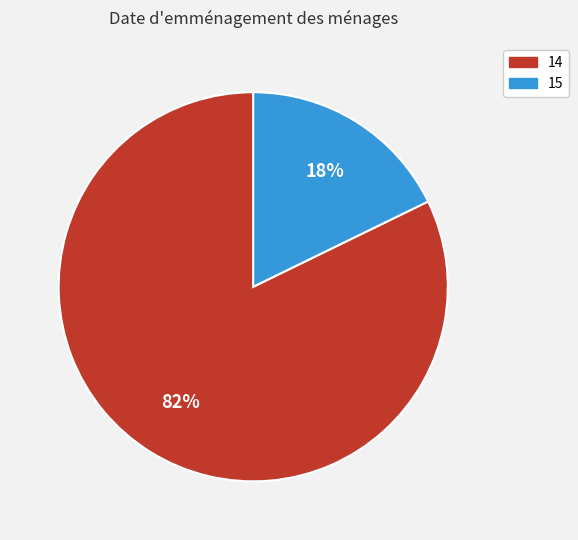

Which slice is the smallest?

15